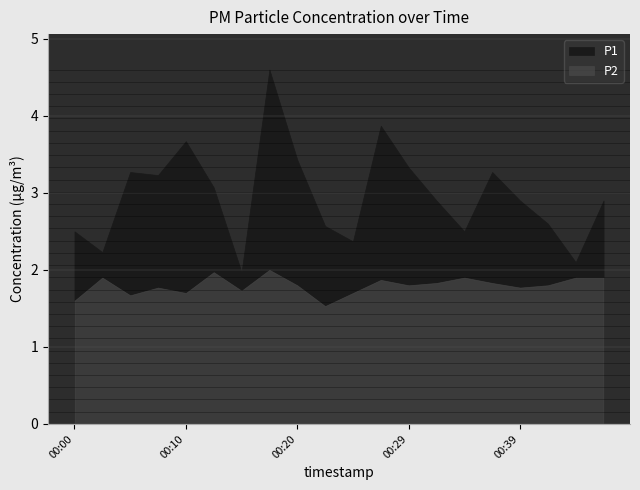

Reading right to left, transcribe all the data shown in this chart.

P1: 00:47=2.9	00:44=2.1	00:42=2.6	00:39=2.9	00:37=3.3	00:34=2.5	00:32=2.9	00:29=3.3	00:27=3.9	00:24=2.4	00:22=2.6	00:20=3.4	00:17=4.6	00:15=2.0	00:12=3.1	00:10=3.7	00:07=3.2	00:05=3.3	00:02=2.2	00:00=2.5
P2: 00:47=1.9	00:44=1.9	00:42=1.8	00:39=1.8	00:37=1.8	00:34=1.9	00:32=1.8	00:29=1.8	00:27=1.9	00:24=1.7	00:22=1.5	00:20=1.8	00:17=2.0	00:15=1.7	00:12=2.0	00:10=1.7	00:07=1.8	00:05=1.7	00:02=1.9	00:00=1.6